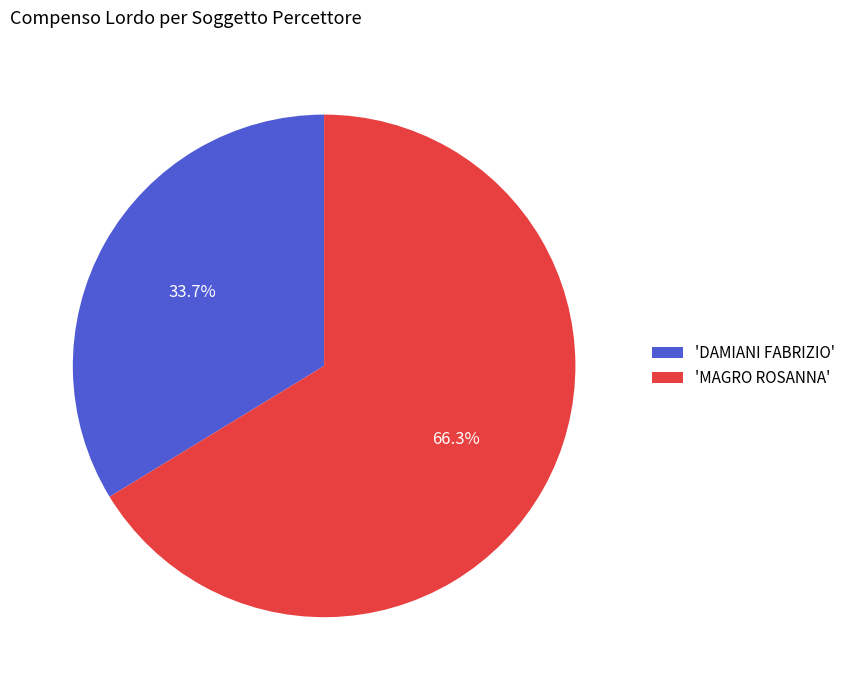

Which category has the biggest portion of the pie?

'MAGRO ROSANNA'